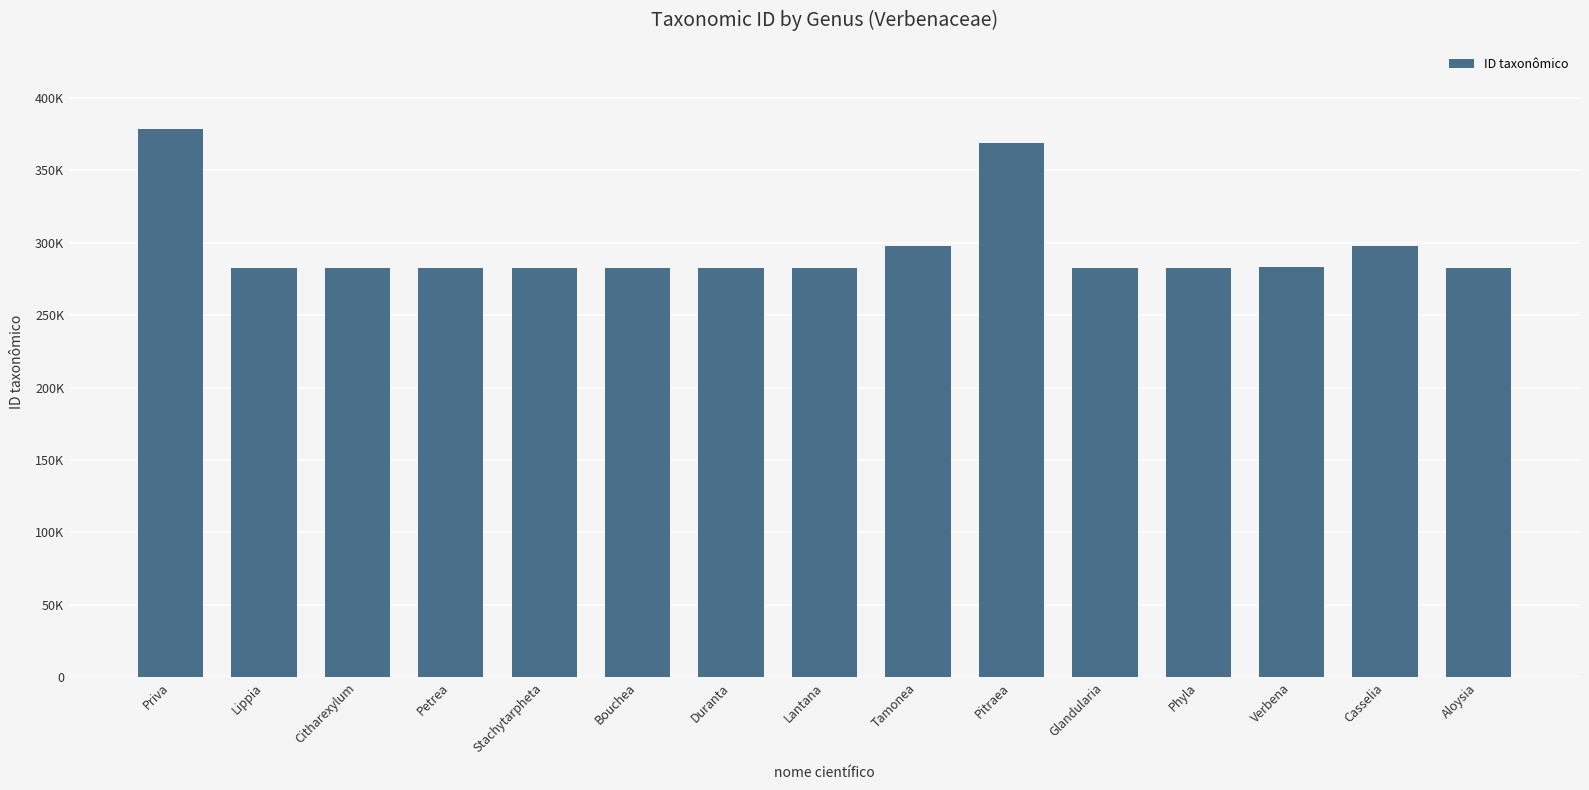

Read the value at Aloysia.

282786